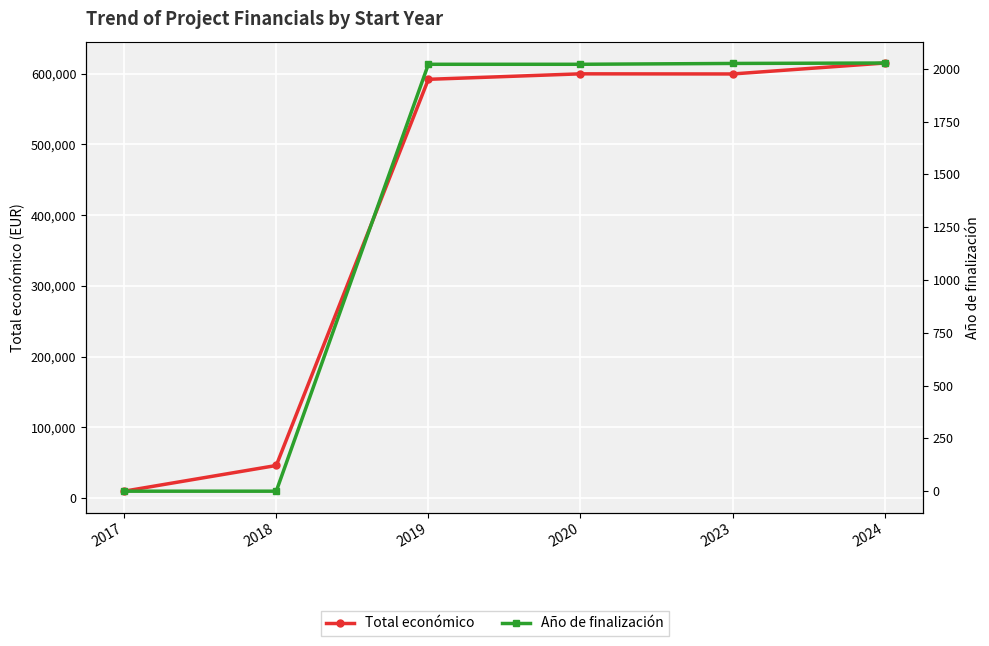

What is the sum of all Año de finalización values?

8094